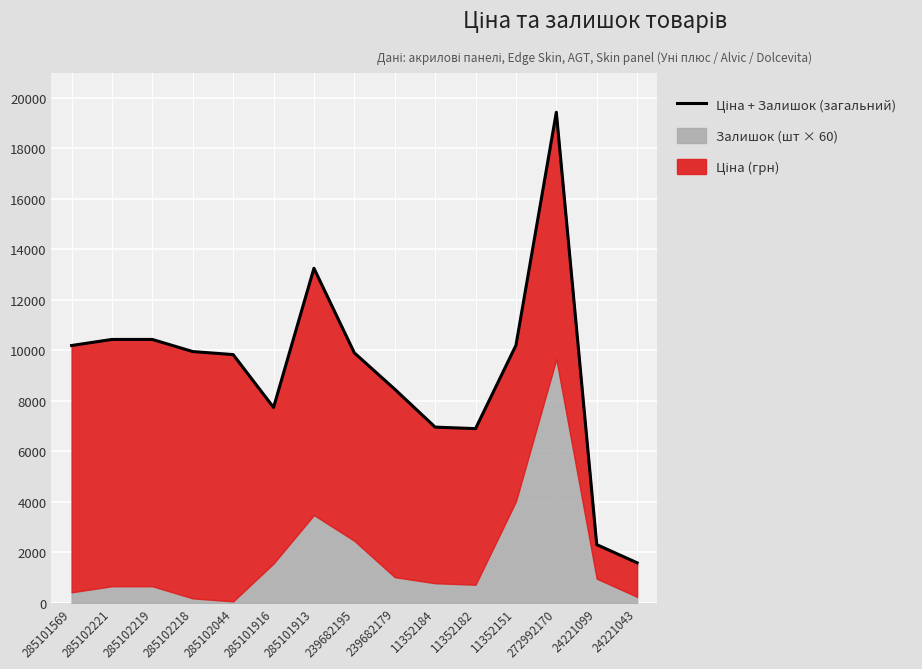

What position from the right is 285102218?

12